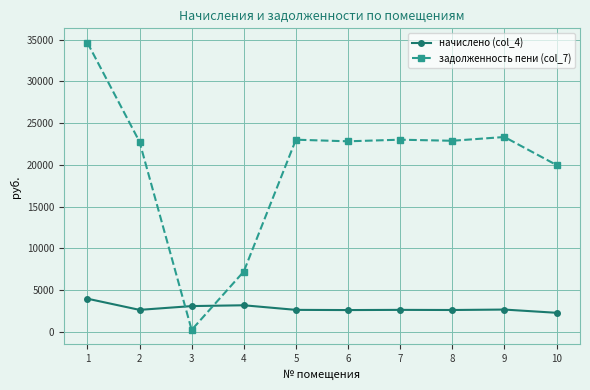

Where does the задолженность пени (col_7) series first go above 22889?

1